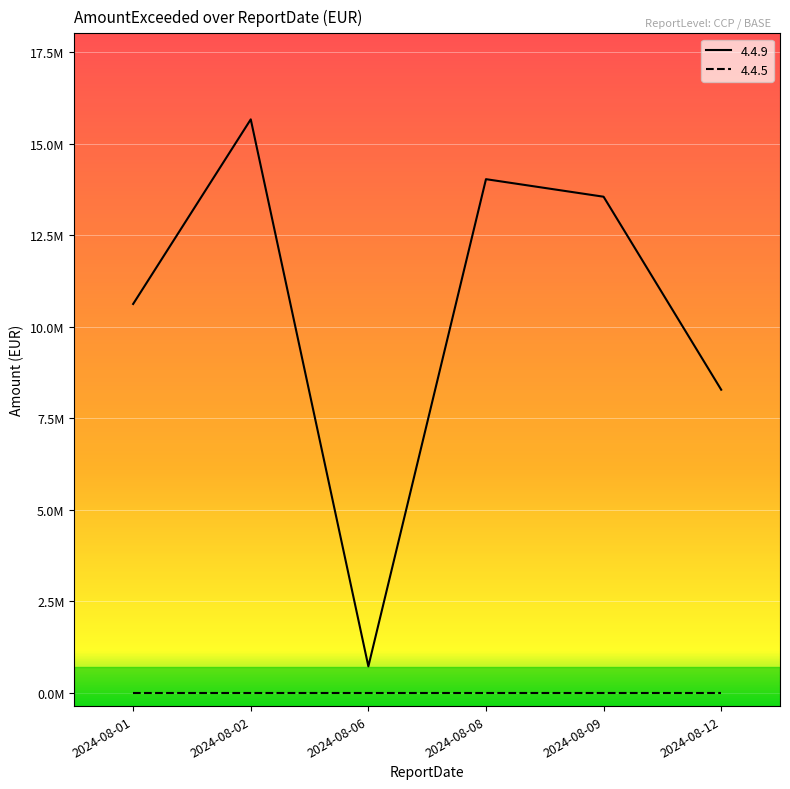

What are all the series names shown in the legend?

4.4.9, 4.4.5